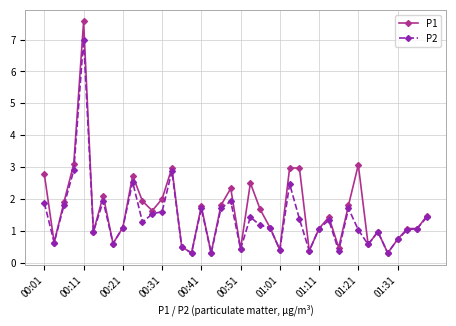

Which series has the largest range (max minus min)?

P1